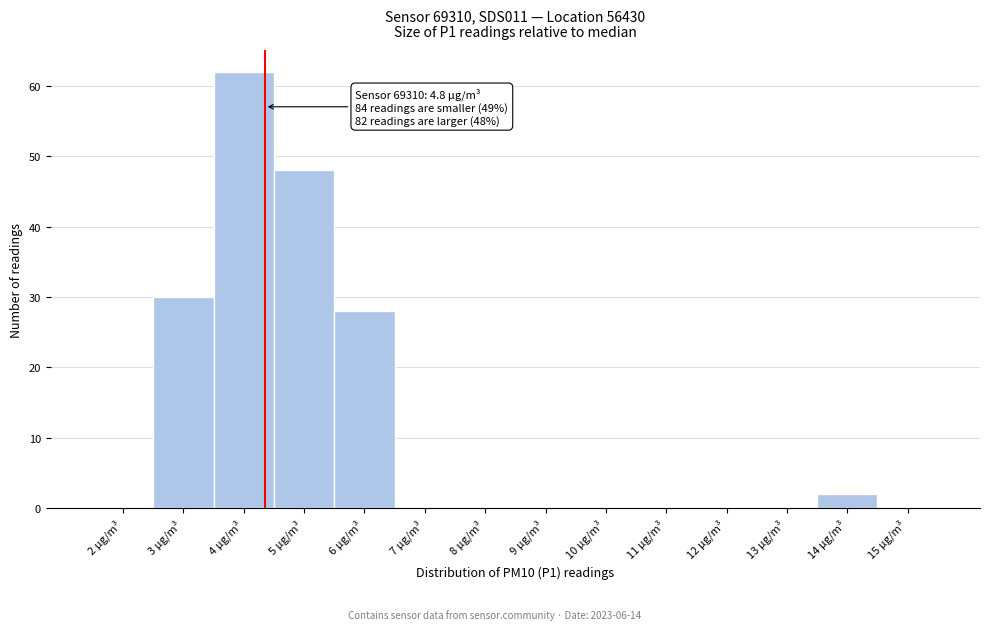

Reading right to left, list all the values displayed in this chart.

15 µg/m³=0	14 µg/m³=2	13 µg/m³=0	12 µg/m³=0	11 µg/m³=0	10 µg/m³=0	9 µg/m³=0	8 µg/m³=0	7 µg/m³=0	6 µg/m³=28	5 µg/m³=48	4 µg/m³=62	3 µg/m³=30	2 µg/m³=0